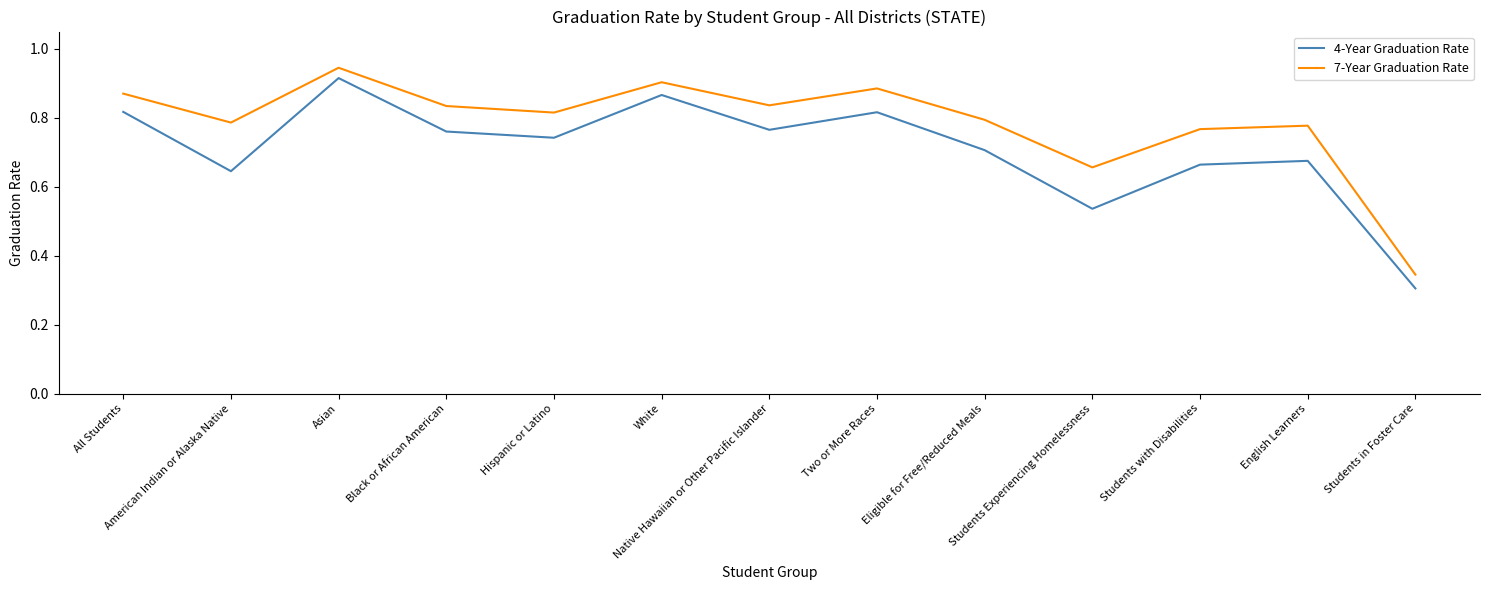

Rank the series by their average value, from lowest to highest.

4-Year Graduation Rate, 7-Year Graduation Rate